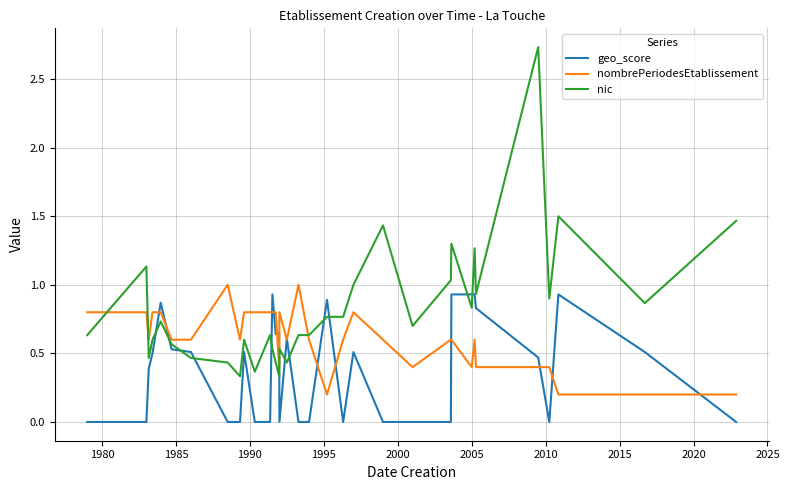

What is the difference between the maximum and second lowest values in the nic series?

2.4